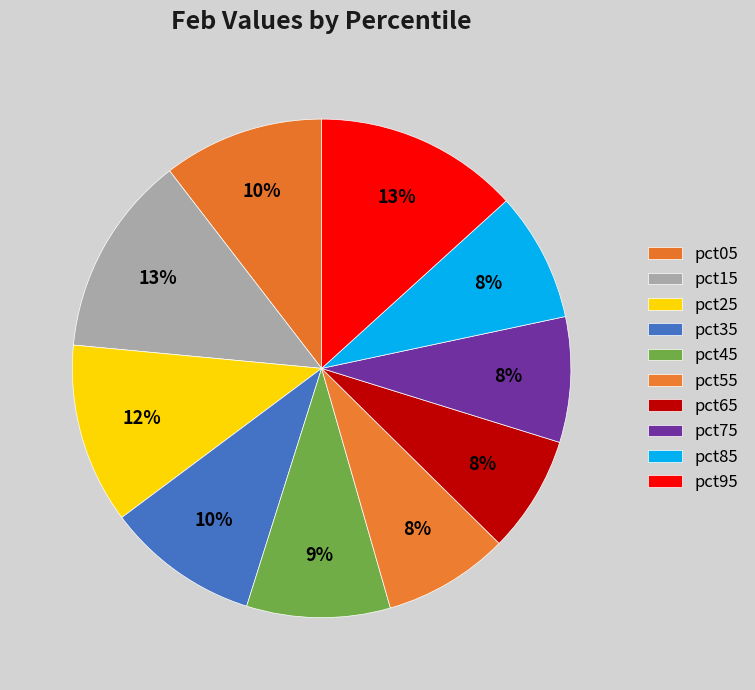

To the nearest percent, what is the difference between the pct45 and pct75 slice percentages?

1%